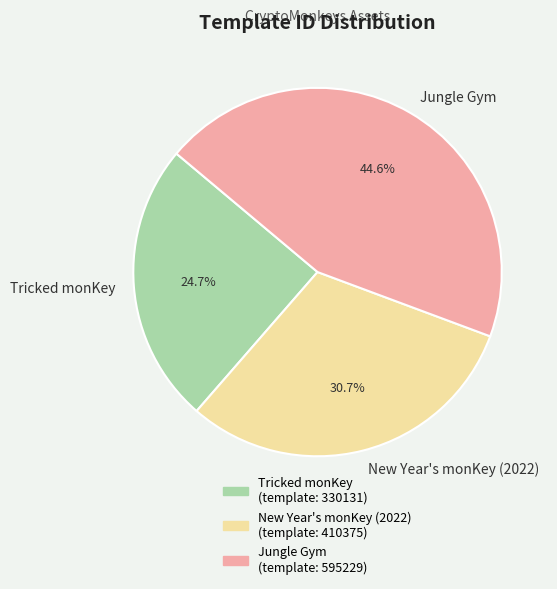

Count the number of slices in the pie.

3